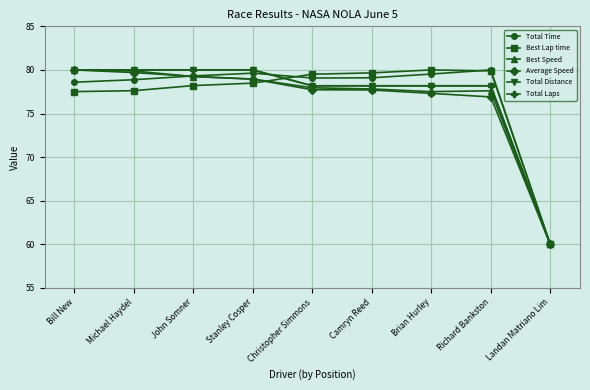

Read the Total Distance value at Stanley Cosper.

80.0